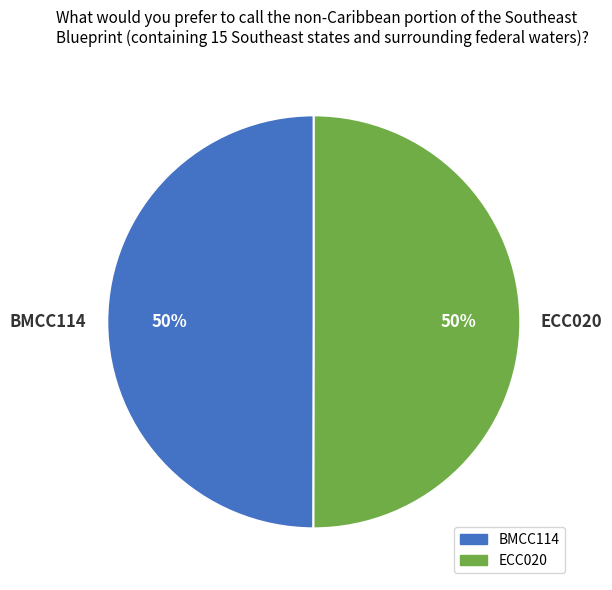

To the nearest percent, what is the average slice percentage?

50%